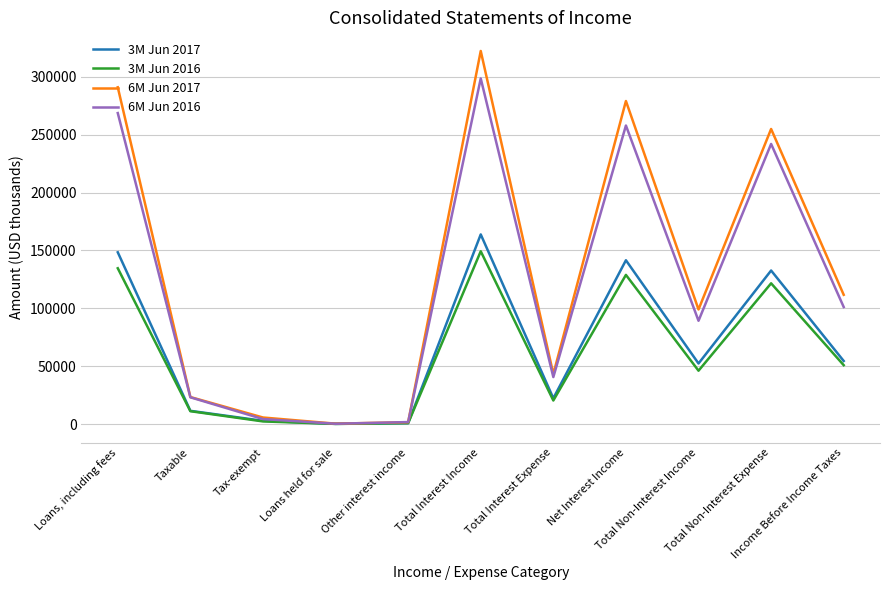

What is the approximate value of 6M Jun 2016 at Loans, including fees?

268722